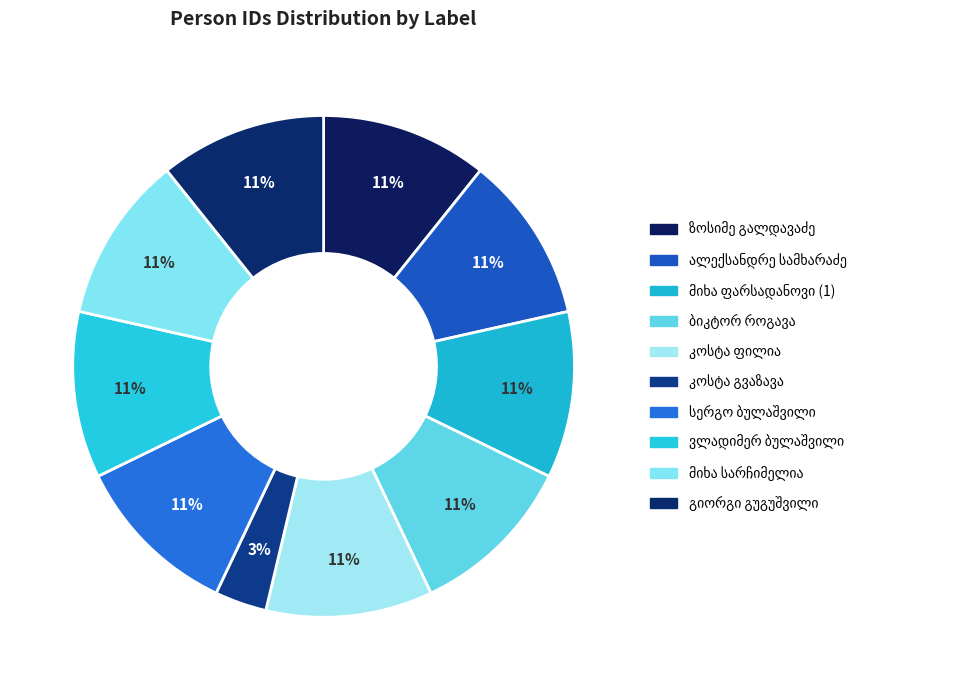

How many segments does this pie chart have?

10